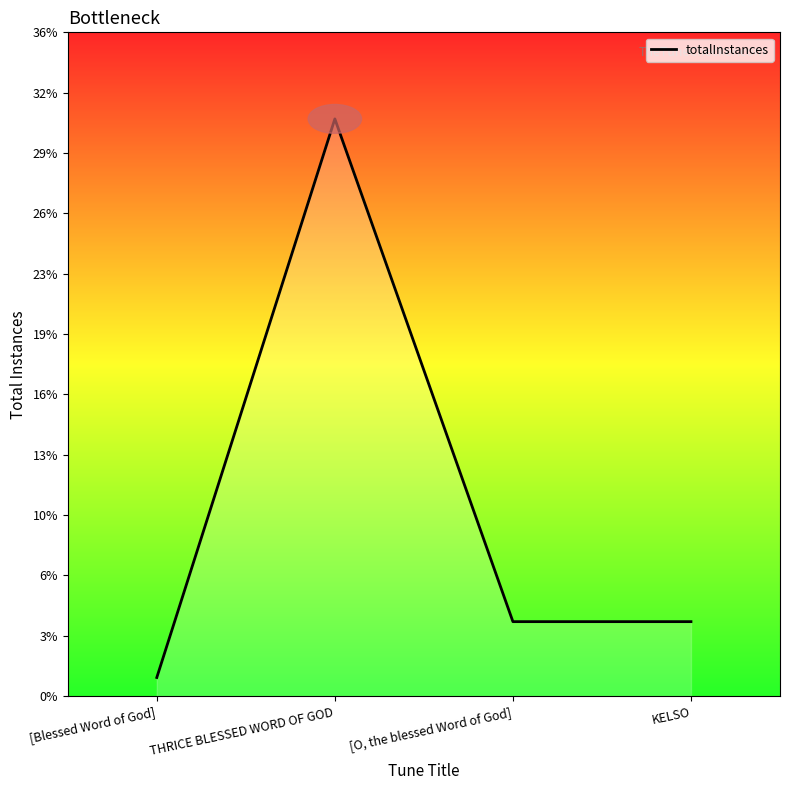

What is the label of the 4th point from the left?

KELSO